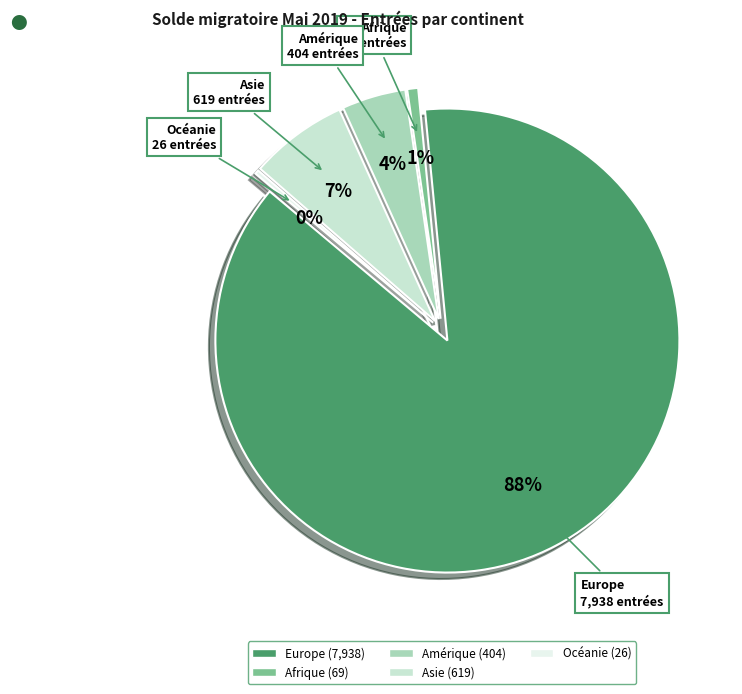

To the nearest percent, what portion does Europe represent?

88%